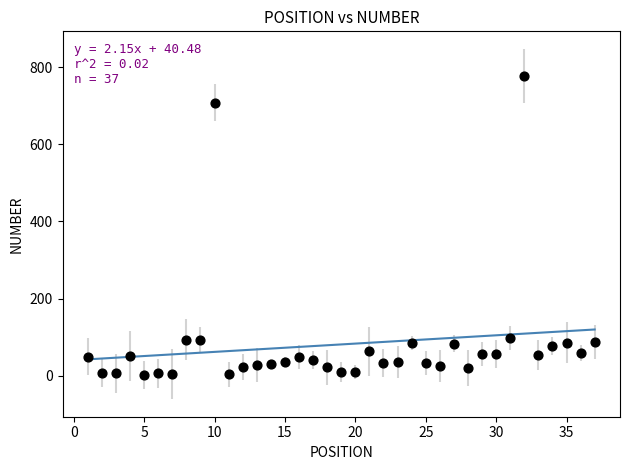

What is the range of Y values (max minus min)?

775